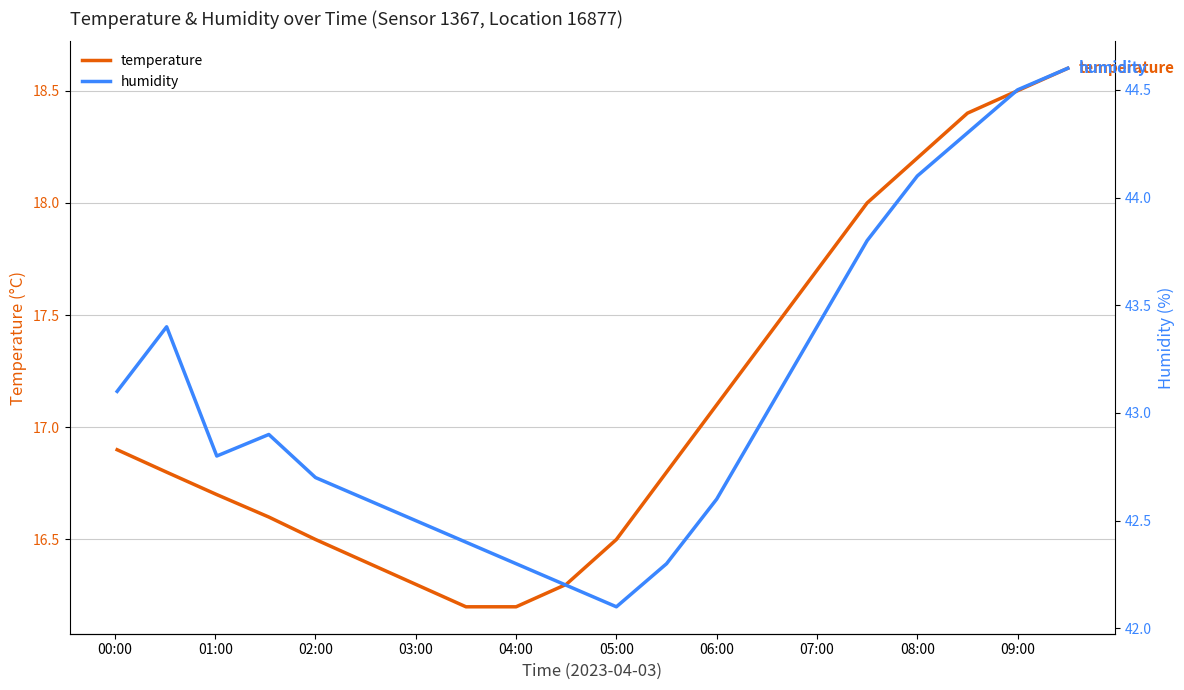

What is the maximum value for temperature?

18.6